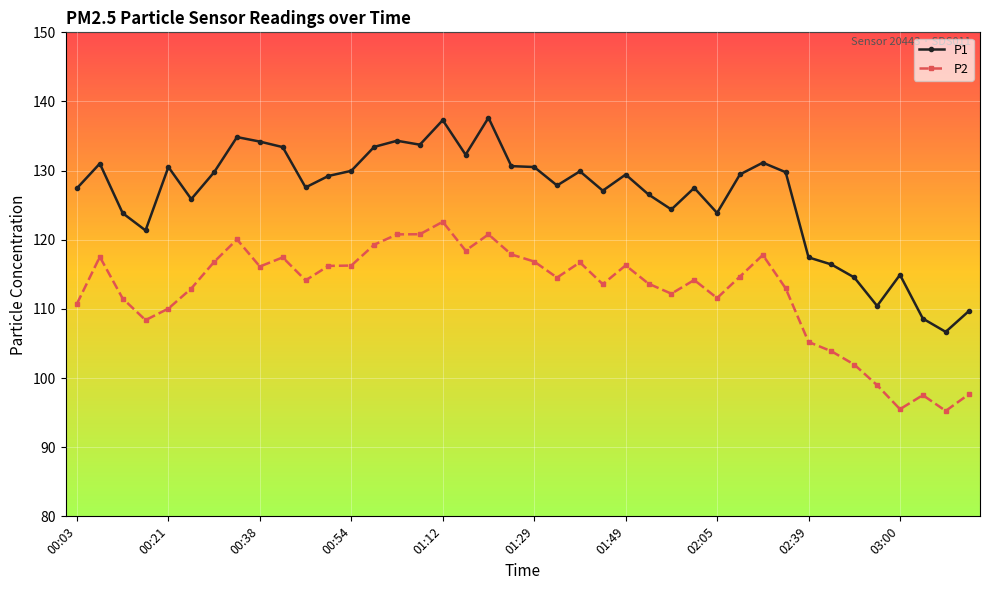

Rank the series by their maximum value, from highest to lowest.

P1, P2